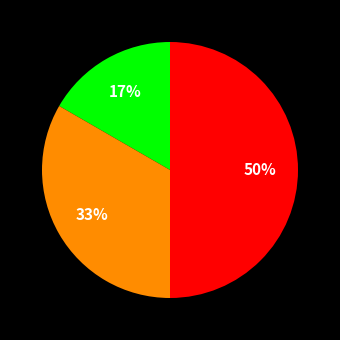

To the nearest percent, what is the difference between the largest and smallest slice percentages?

33%